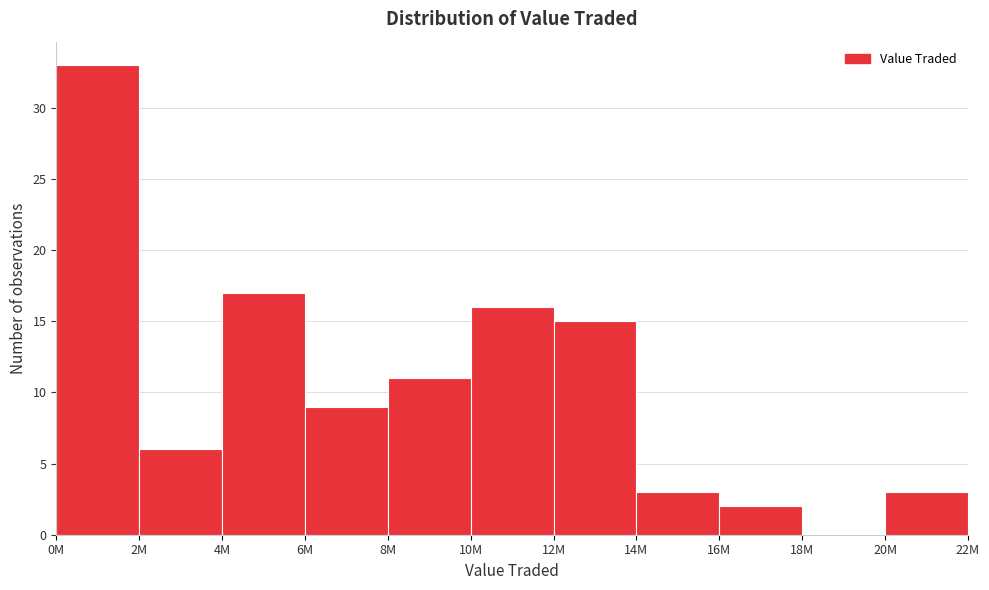

Reading left to right, extract all data points from this chart.

0M=33	2M=6	4M=17	6M=9	8M=11	10M=16	12M=15	14M=3	16M=2	18M=0	20M=3